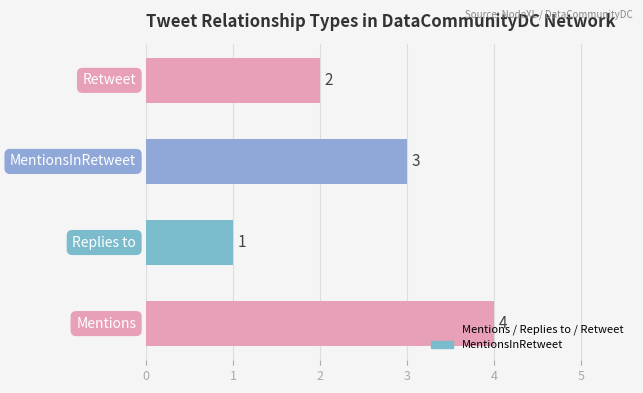

Does the chart contain stacked bars?

No